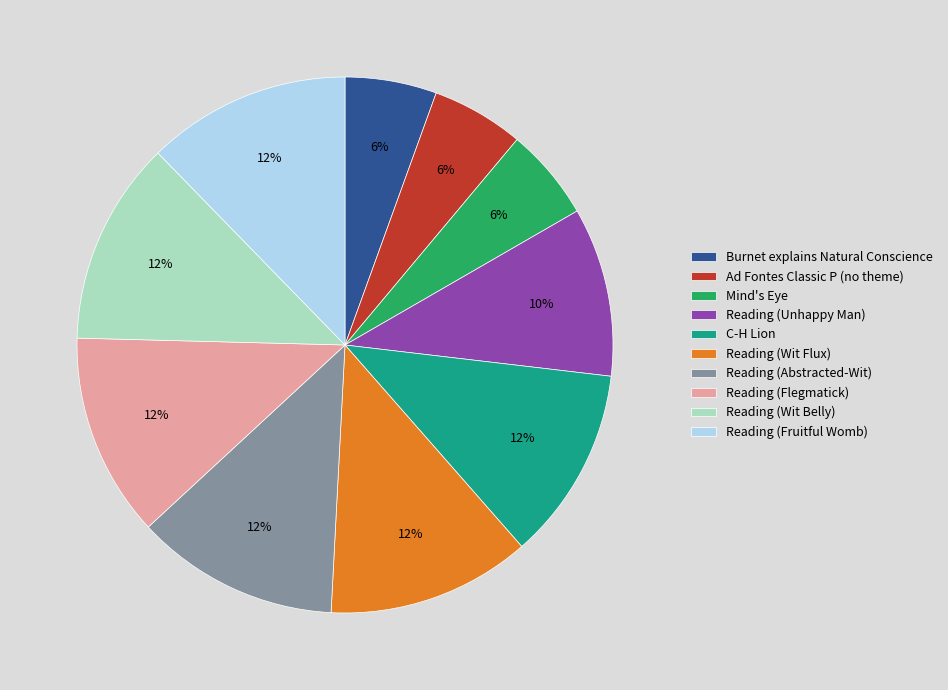

Is Reading (Abstracted-Wit) the majority of the pie?

No